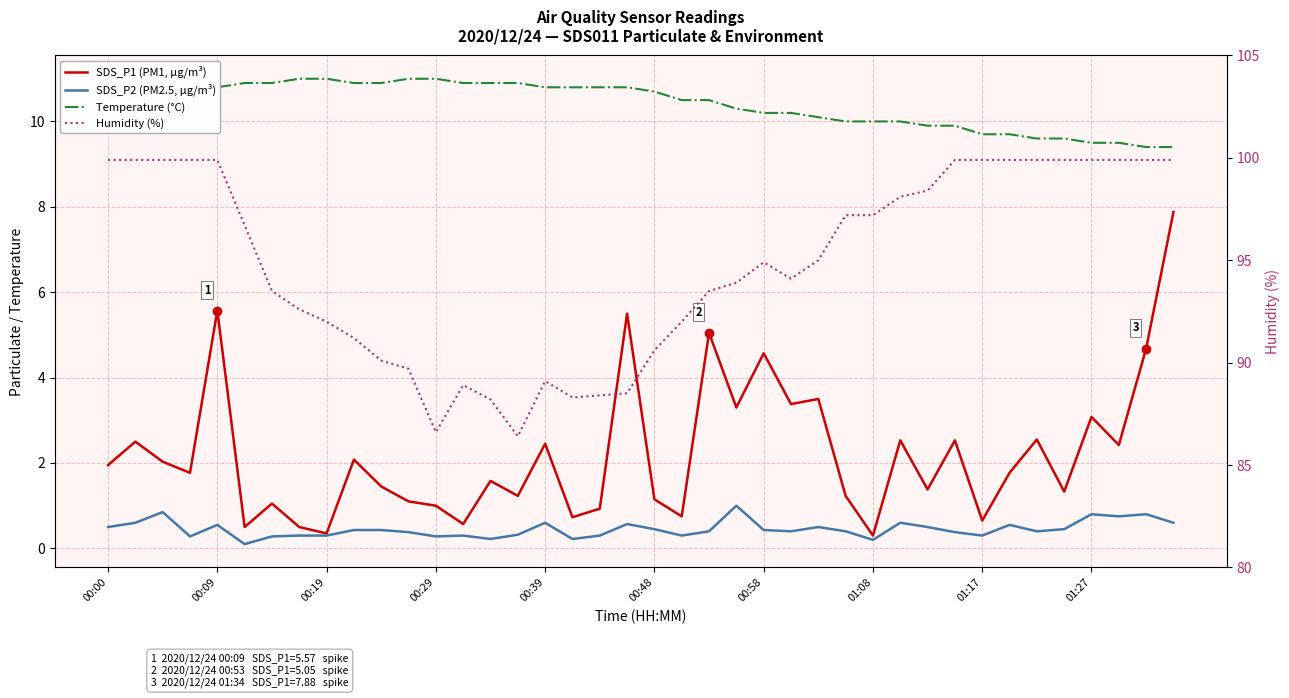

What is the minimum value shown in the chart?

0.1